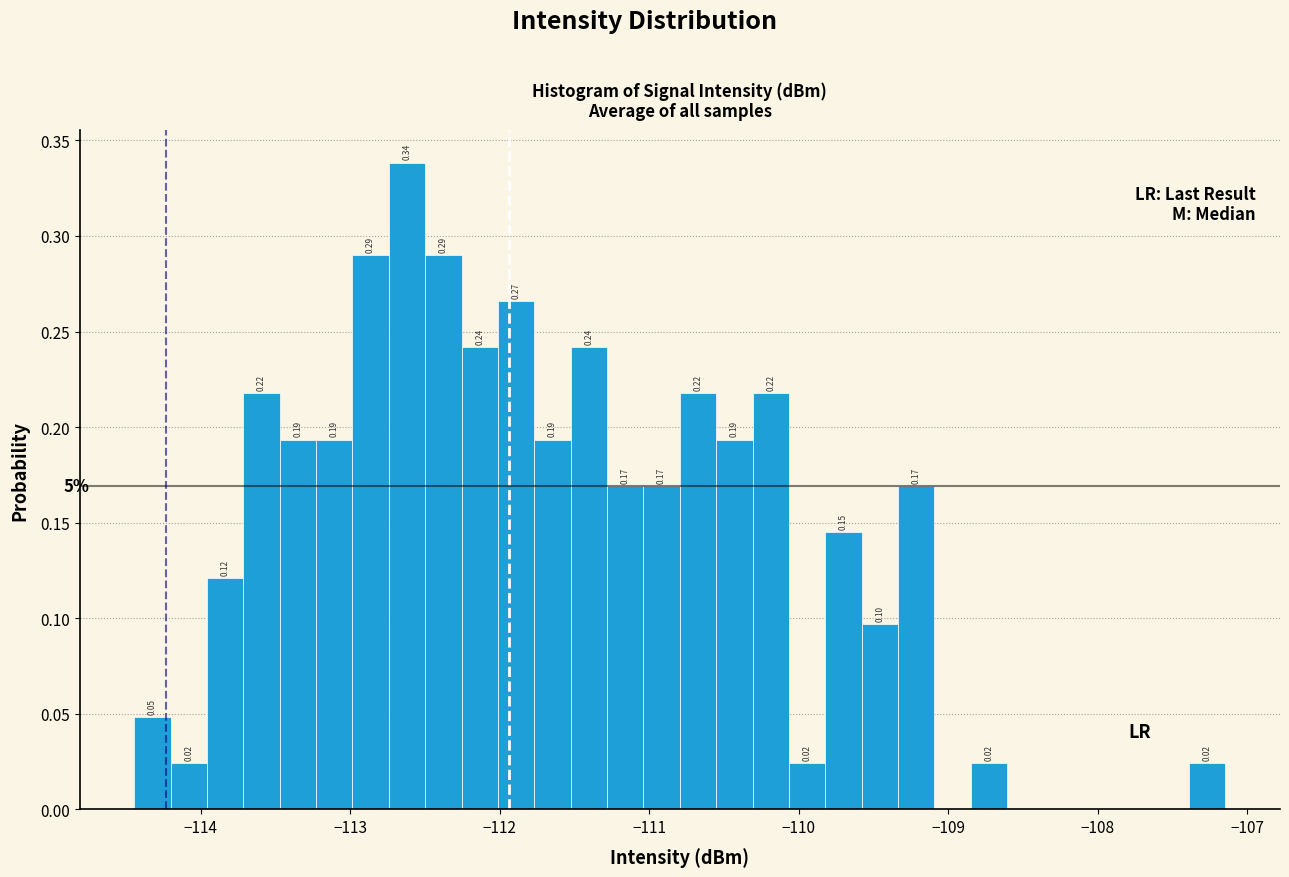

Around what value on the x-axis is the tallest bar? Give the approximate position of its centre, as read against the axis.

-112.6